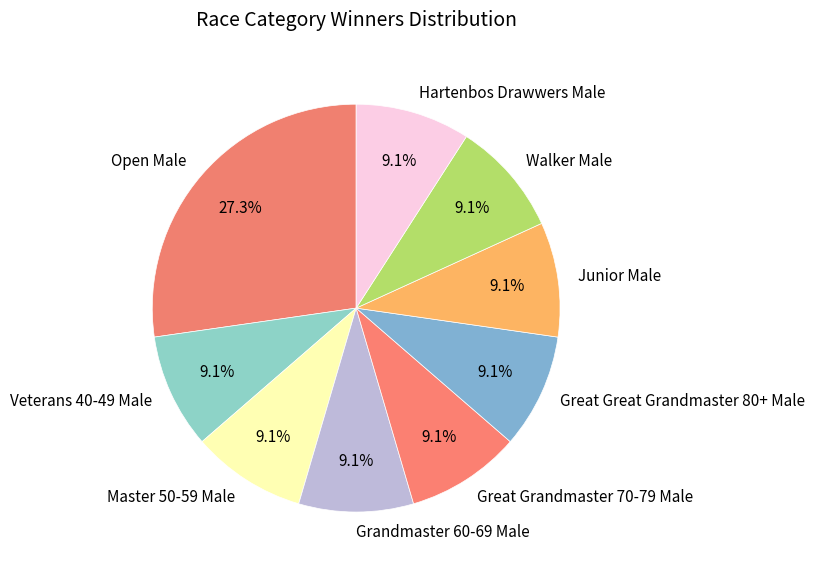

Count the number of slices in the pie.

9